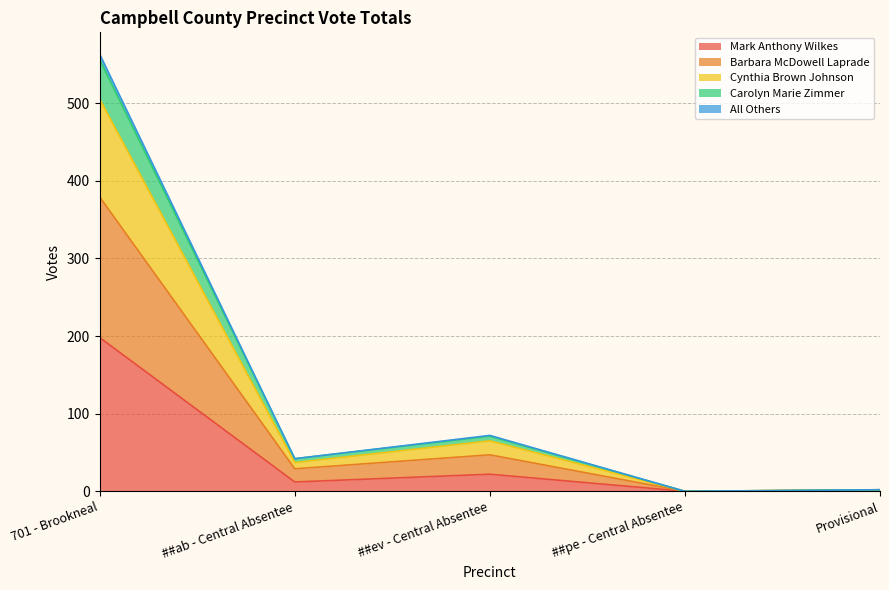

How many interior local peaks does the Cynthia Brown Johnson series have?

1